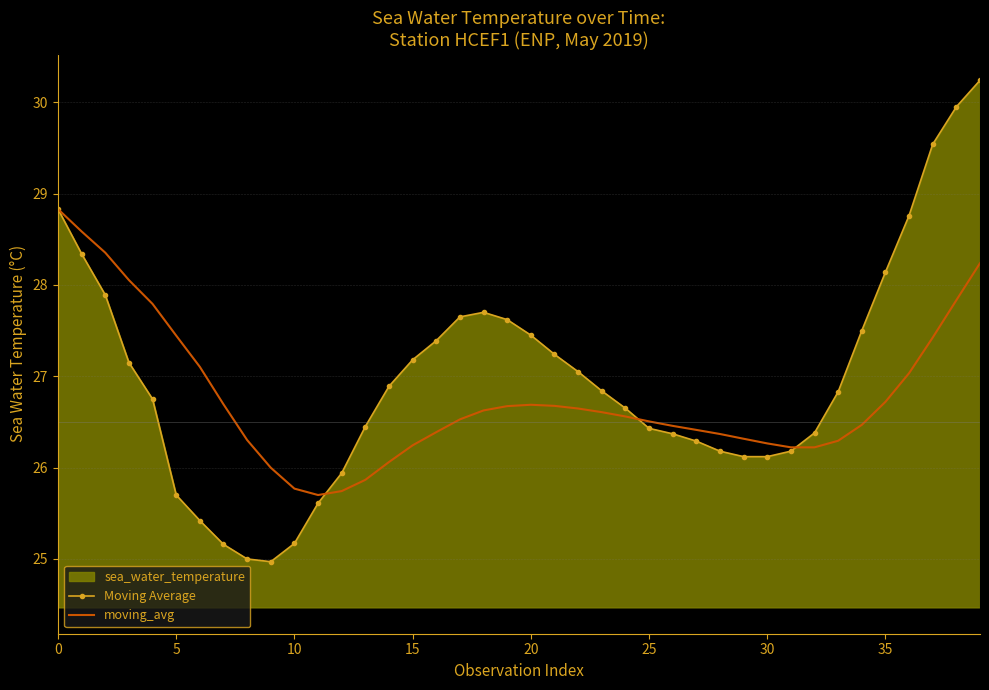

Rank the series by their average value, from lowest to highest.

moving_avg, sea_water_temperature